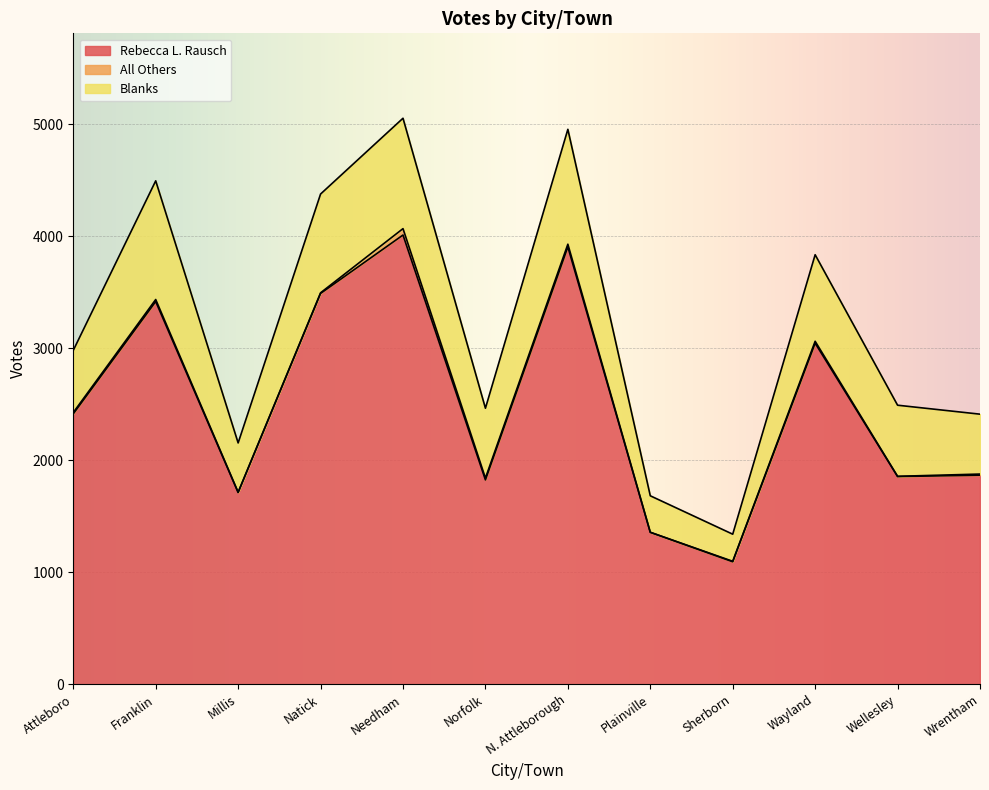

Does the chart display data point markers on the line(s)?

No